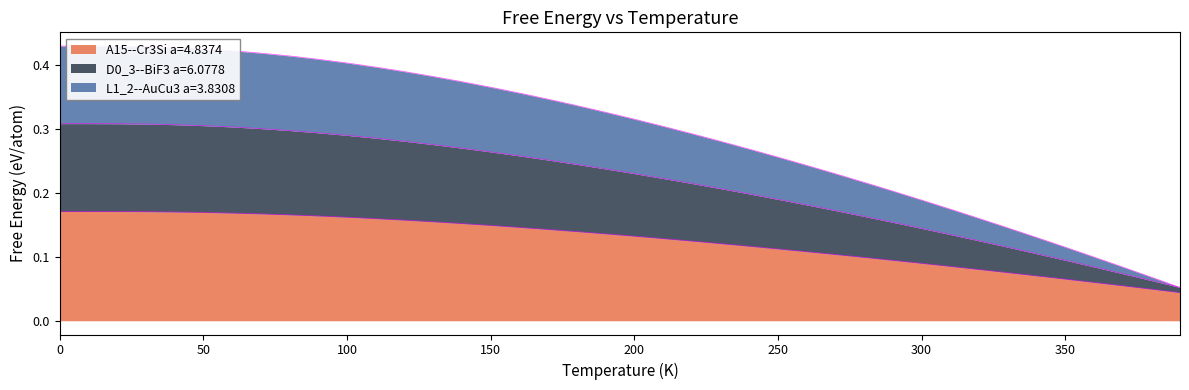

Which series has the largest range (max minus min)?

L1_2--AuCu3 a=3.8308